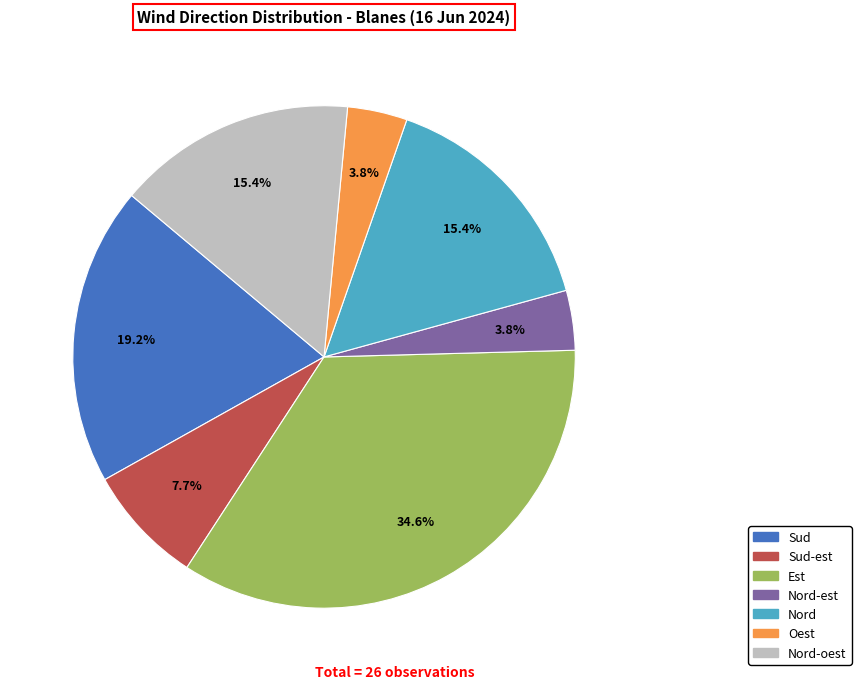

Count the number of slices in the pie.

7